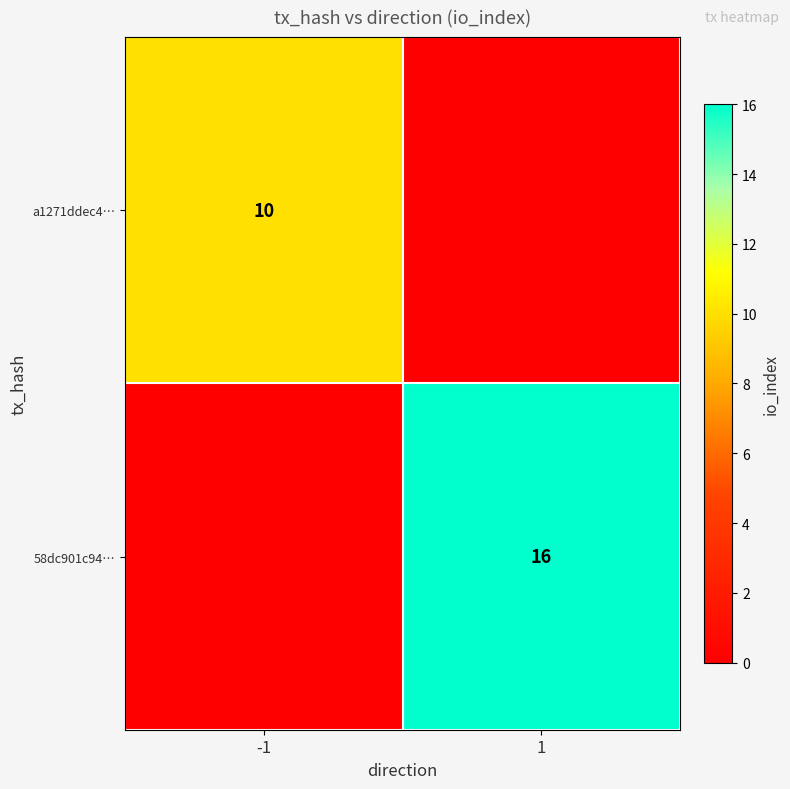

What is the spread (max minus min) of values at 1?

16